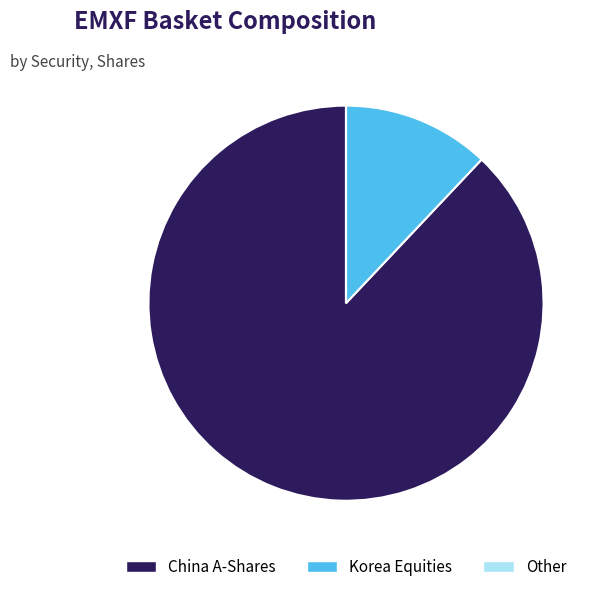

True or false: China A-Shares accounts for 99% of the total.

False